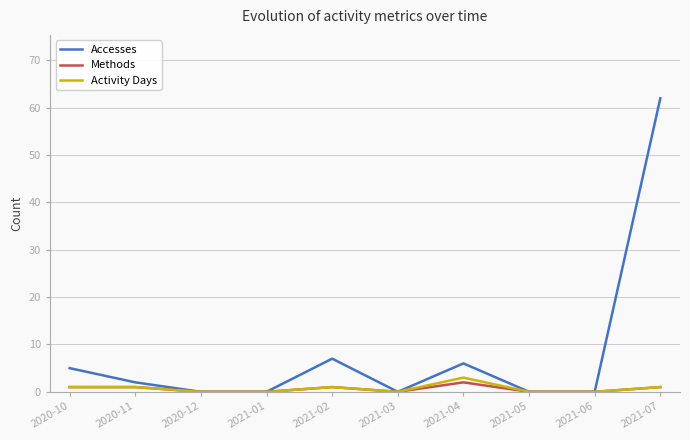

Between 2020-11 and 2020-12, which series saw the biggest shift?

Accesses